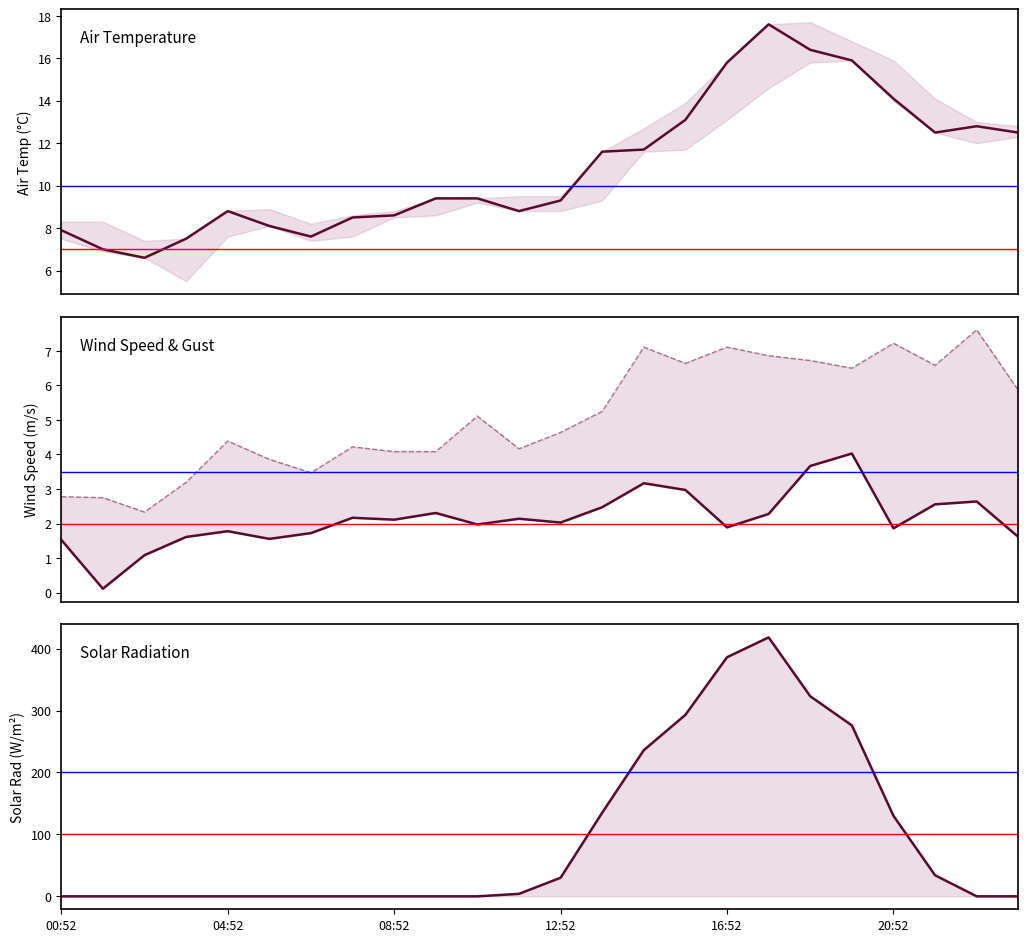

What is the highest value of the WIND_SPEED series?

4.0